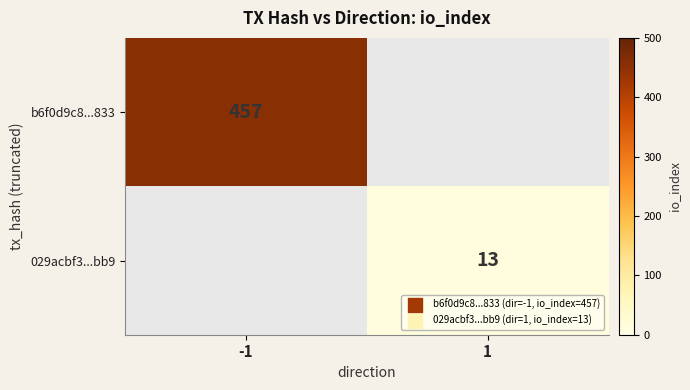

True or false: b6f0d9c8...833 has a value of 457 at -1.

True